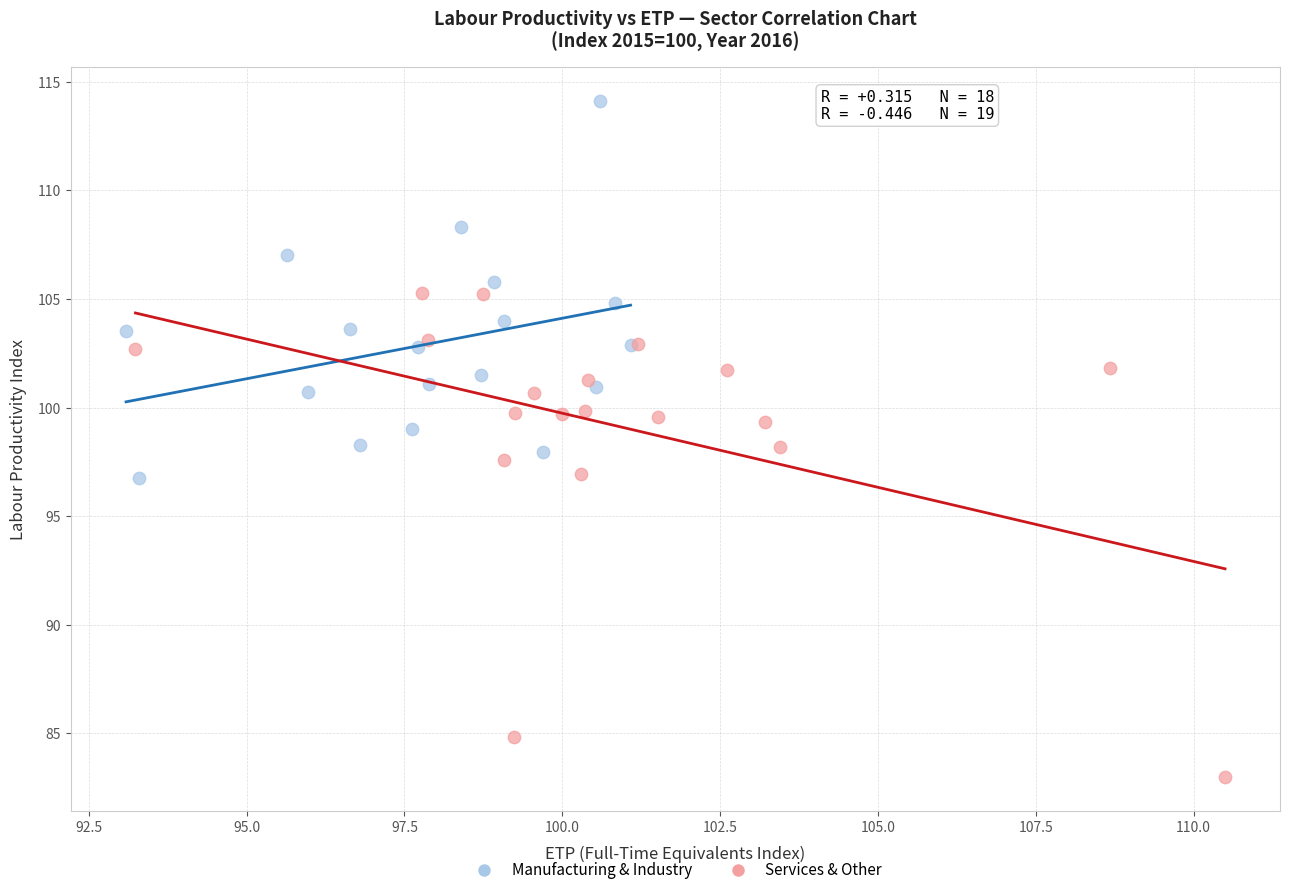

What are all the series names shown in the legend?

Manufacturing & Industry, Services & Other